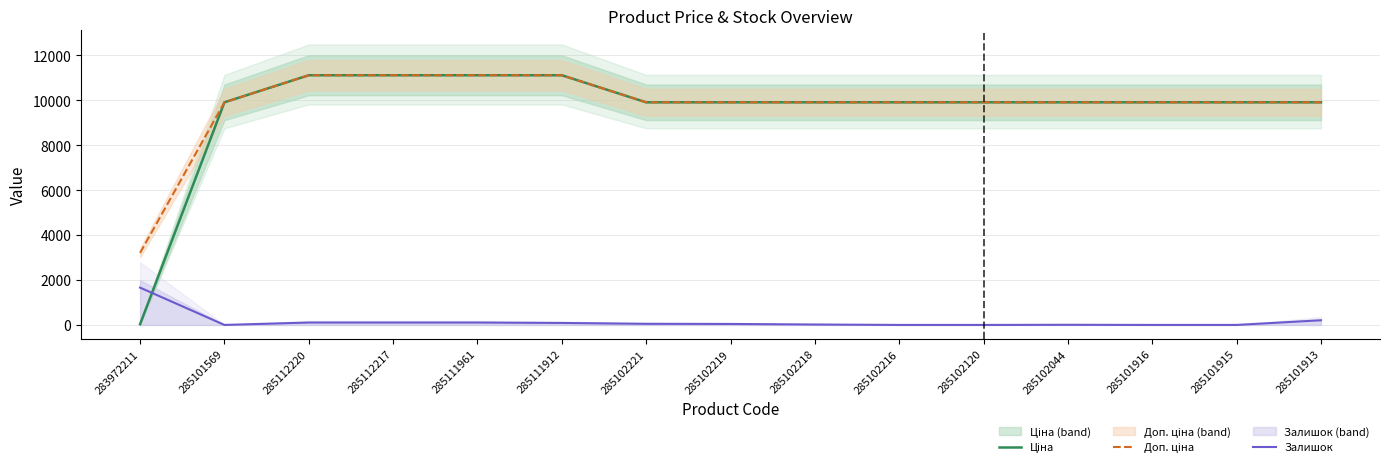

Between 285111961 and 285101915, which series saw the biggest shift?

Ціна